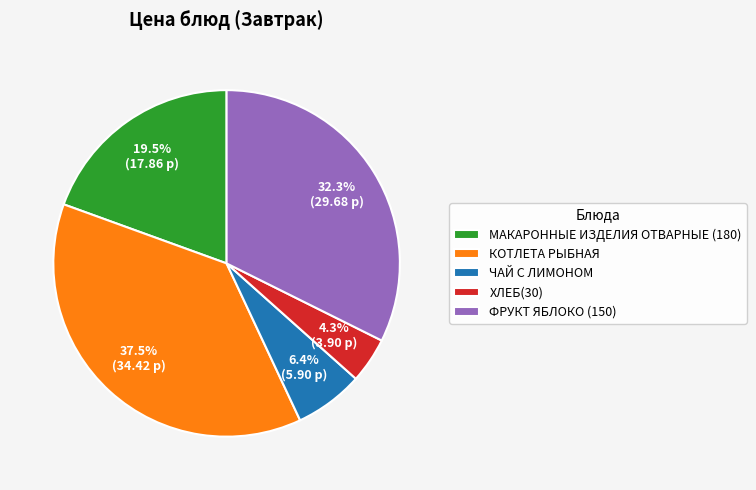

What percentage do КОТЛЕТА РЫБНАЯ and ХЛЕБ(30) together represent?

41.8%